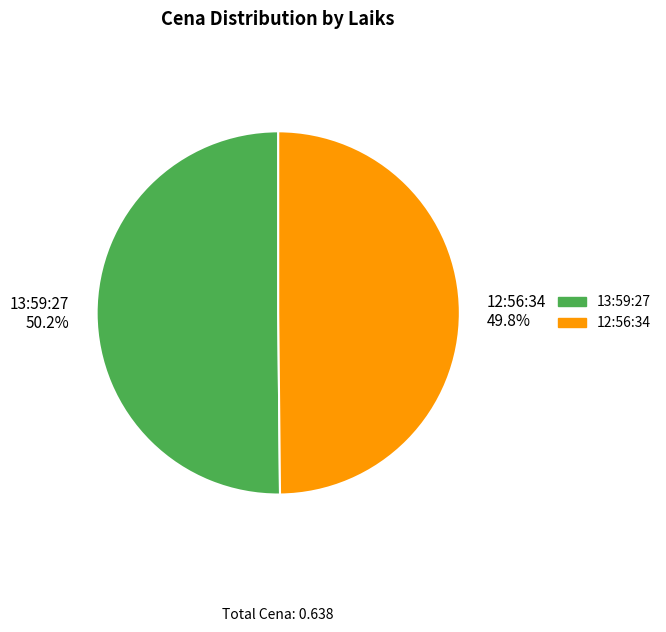

Is the sum of 13:59:27 50.2% and 12:56:34 49.8% greater than half?

Yes